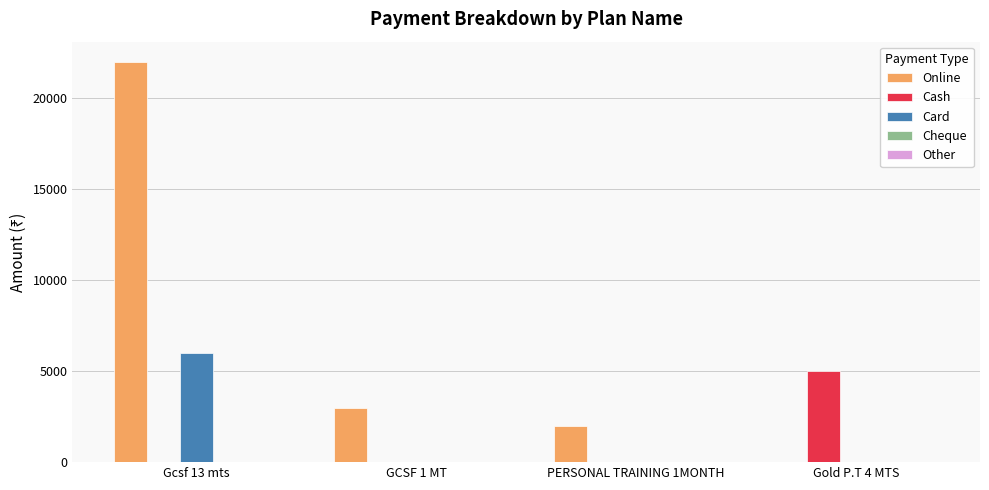

What is the maximum value for Cash?

5000